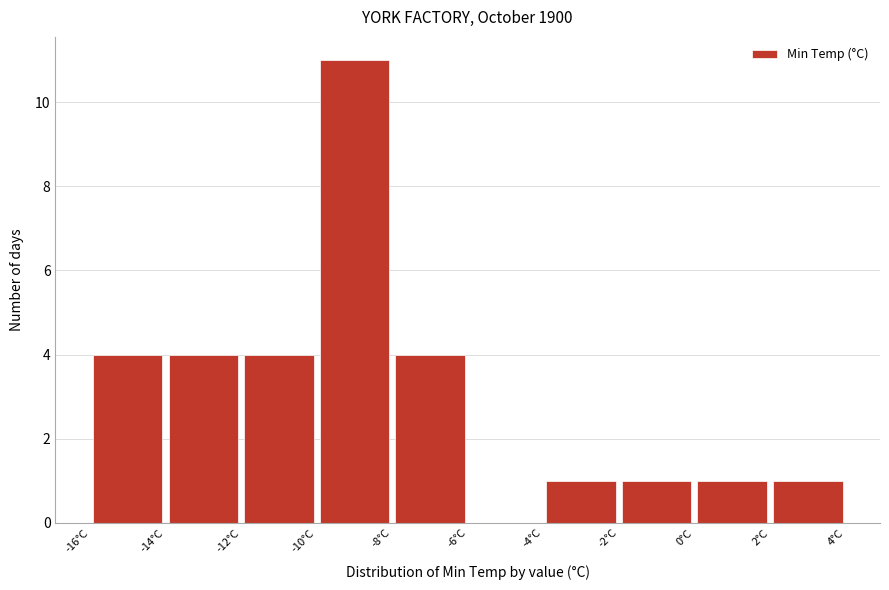

Which range on the x-axis has the tallest bar?

-10 to -8